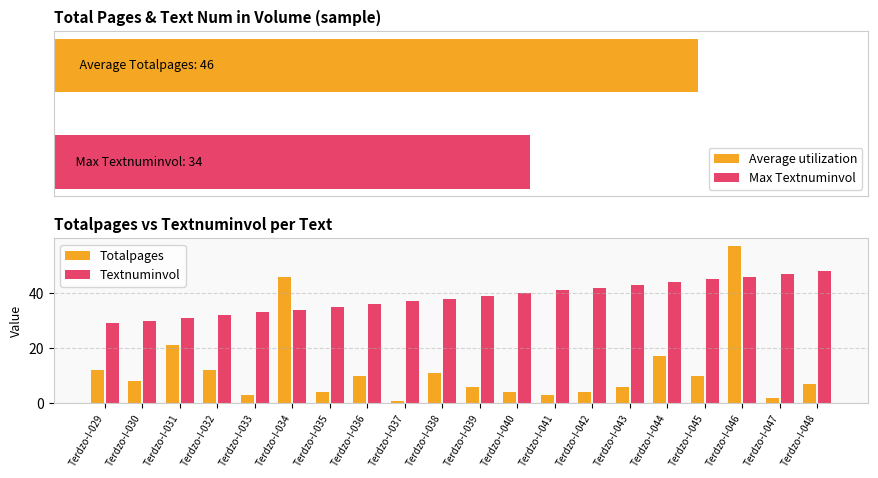

The value of Totalpages at Terdzo-I-034 is 25. True or false?

False